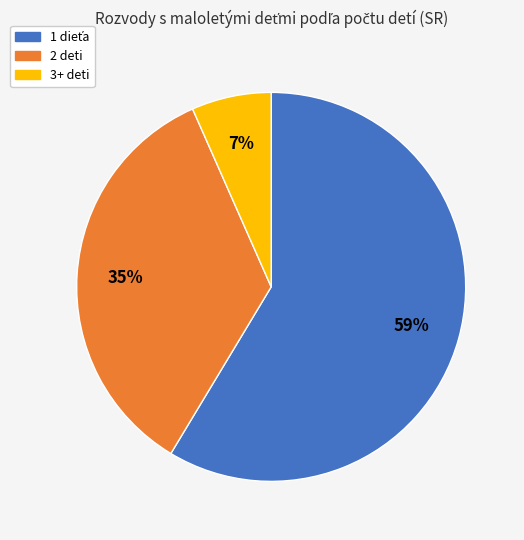

The 1 slice represents 59% of the pie. True or false?

True